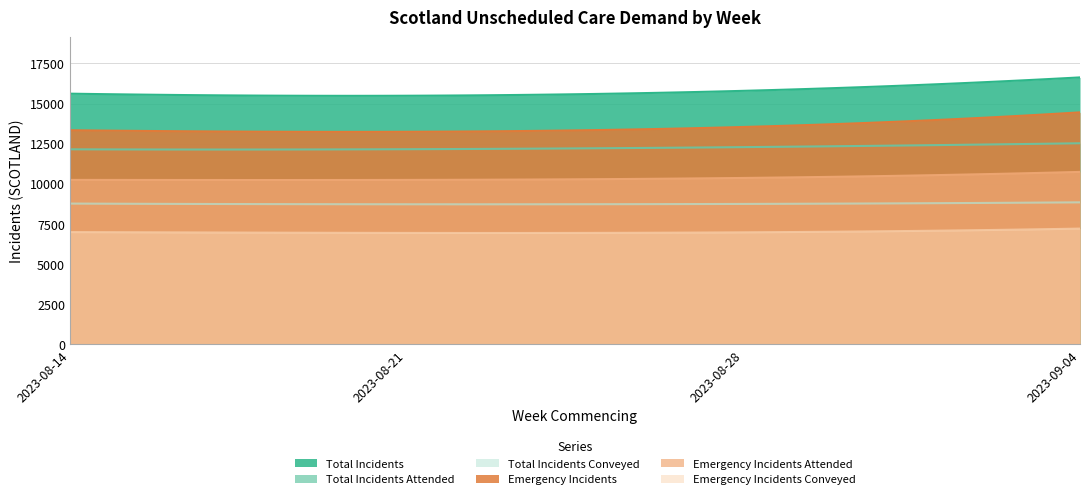

How many lines are shown in the chart?

6